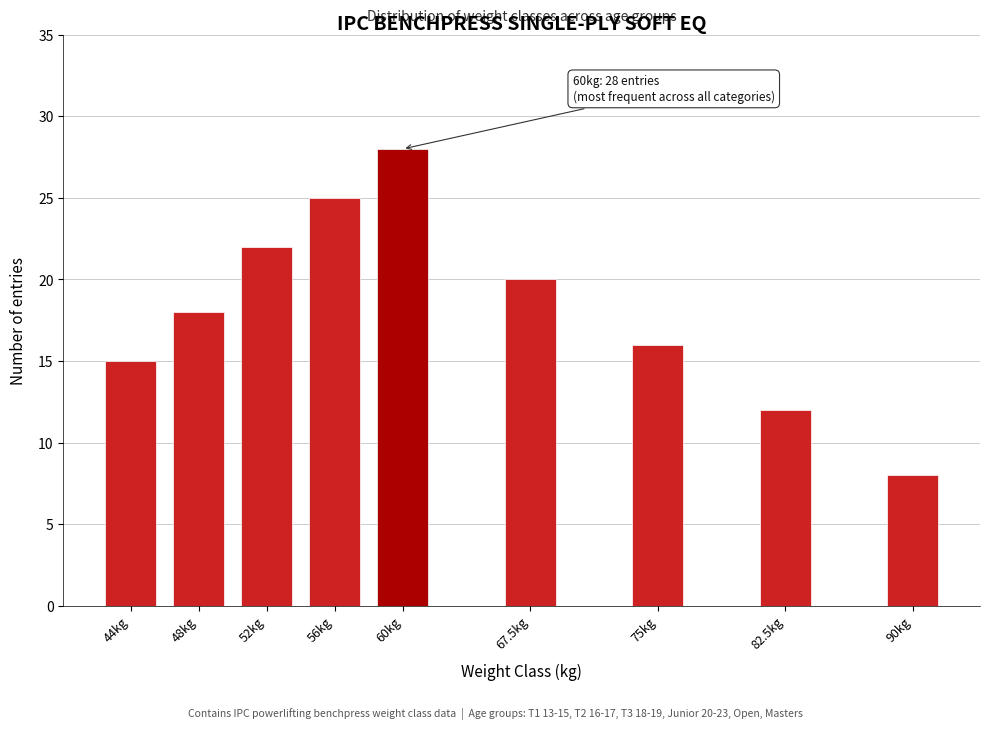

Reading left to right, extract all data points from this chart.

44kg=15	48kg=18	52kg=22	56kg=25	60kg=28	67.5kg=20	75kg=16	82.5kg=12	90kg=8